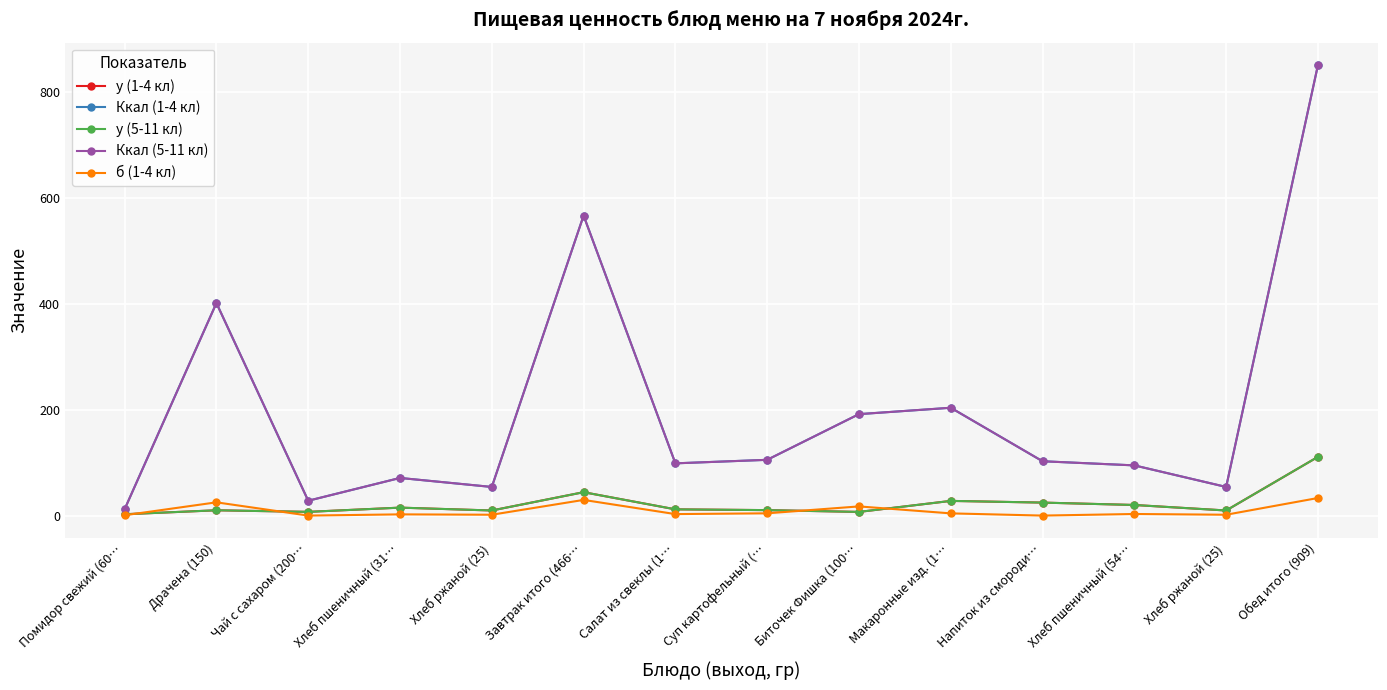

Rank the categories by Ккал (1-4 кл) value from lowest to highest.

Помидор свежий (60…, Чай с сахаром (200…, Хлеб ржаной (25), Хлеб ржаной (25), Хлеб пшеничный (31…, Хлеб пшеничный (54…, Салат из свеклы (1…, Напиток из смороди…, Суп картофельный (…, Биточек Фишка (100…, Макаронные изд. (1…, Драчена (150), Завтрак итого (466…, Обед итого (909)